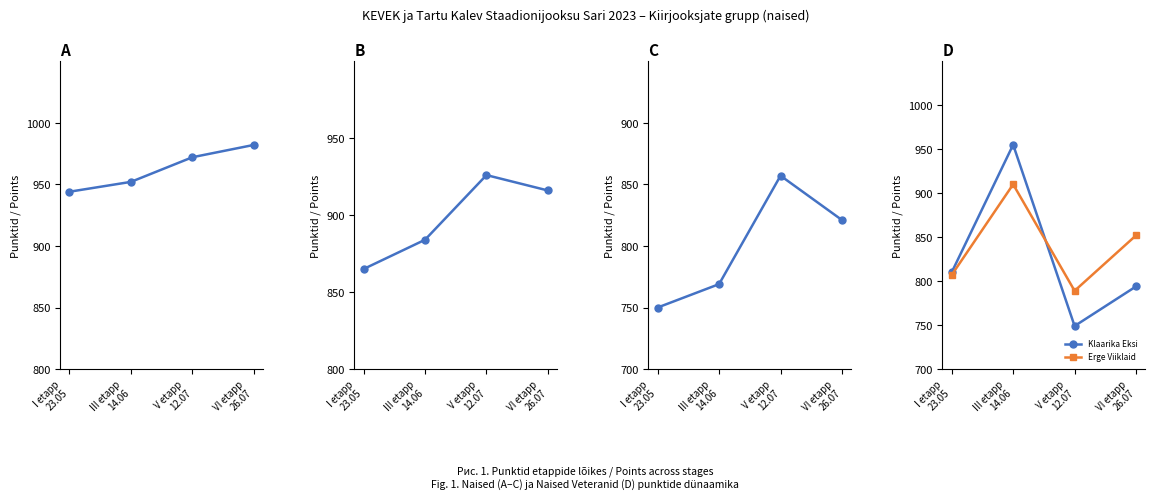

Rank the series at VI etapp
26.07 from highest to lowest value.

Kätriin Kivimets, Anna-Liisa Saks, Erge Viiklaid, Iiris Rehme, Klaarika Eksi